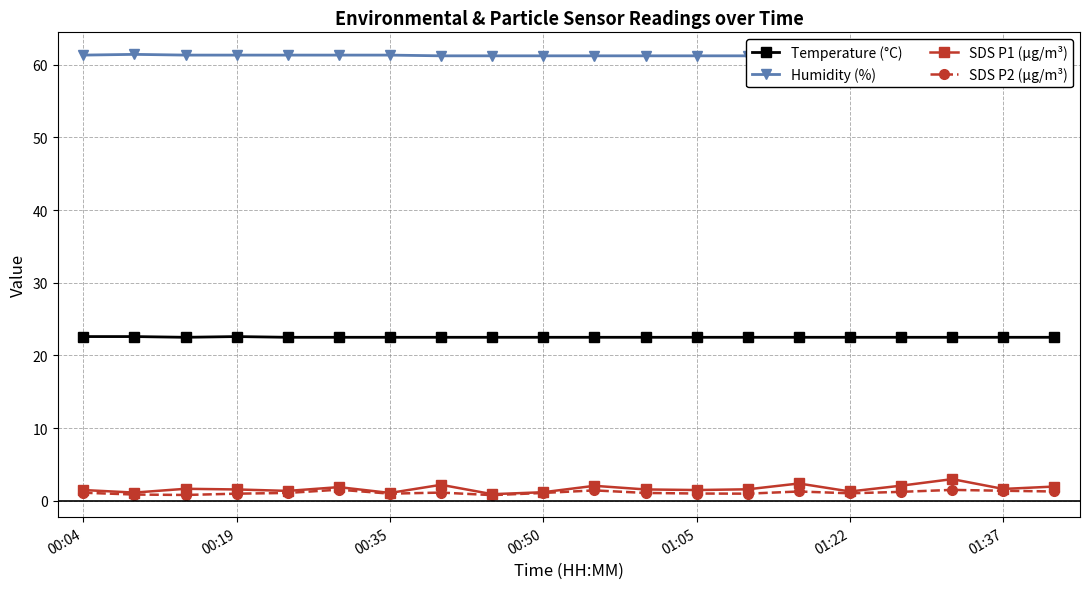

True or false: SDS P2 (µg/m³) and Temperature (°C) cross at least once.

False